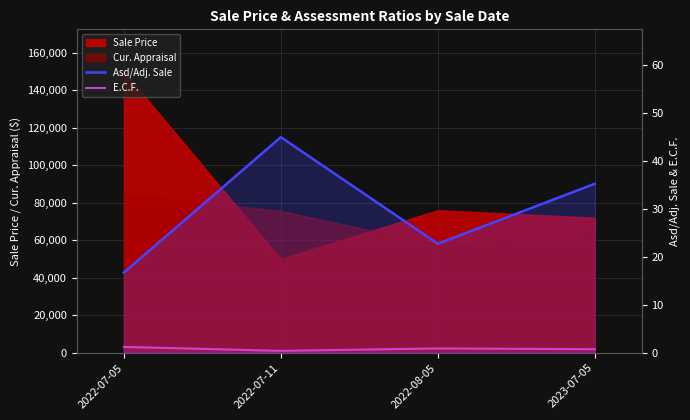

What is the difference between the highest and lowest values at 2022-07-11?

44.6